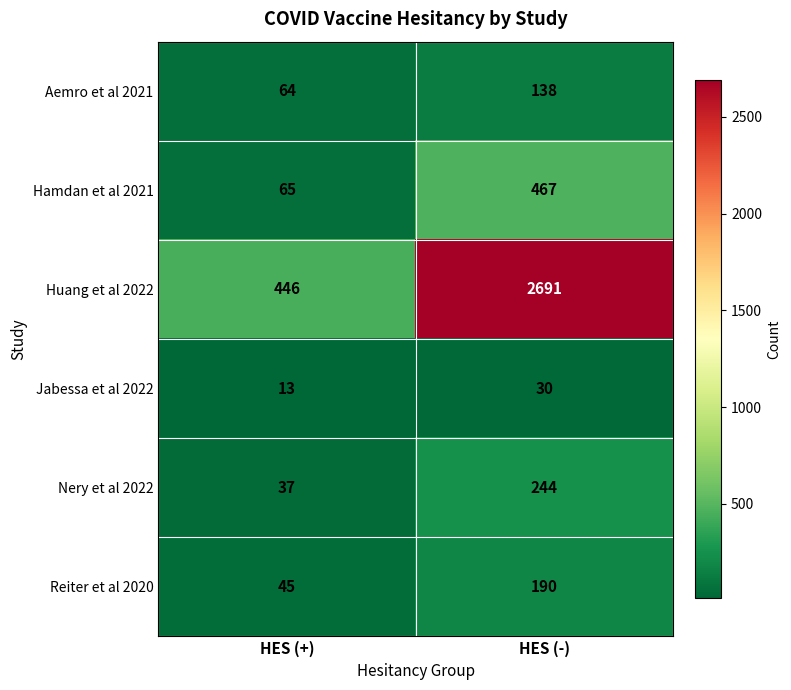

What is the difference between the Jabessa et al 2022 values at HES (-) and HES (+)?

17